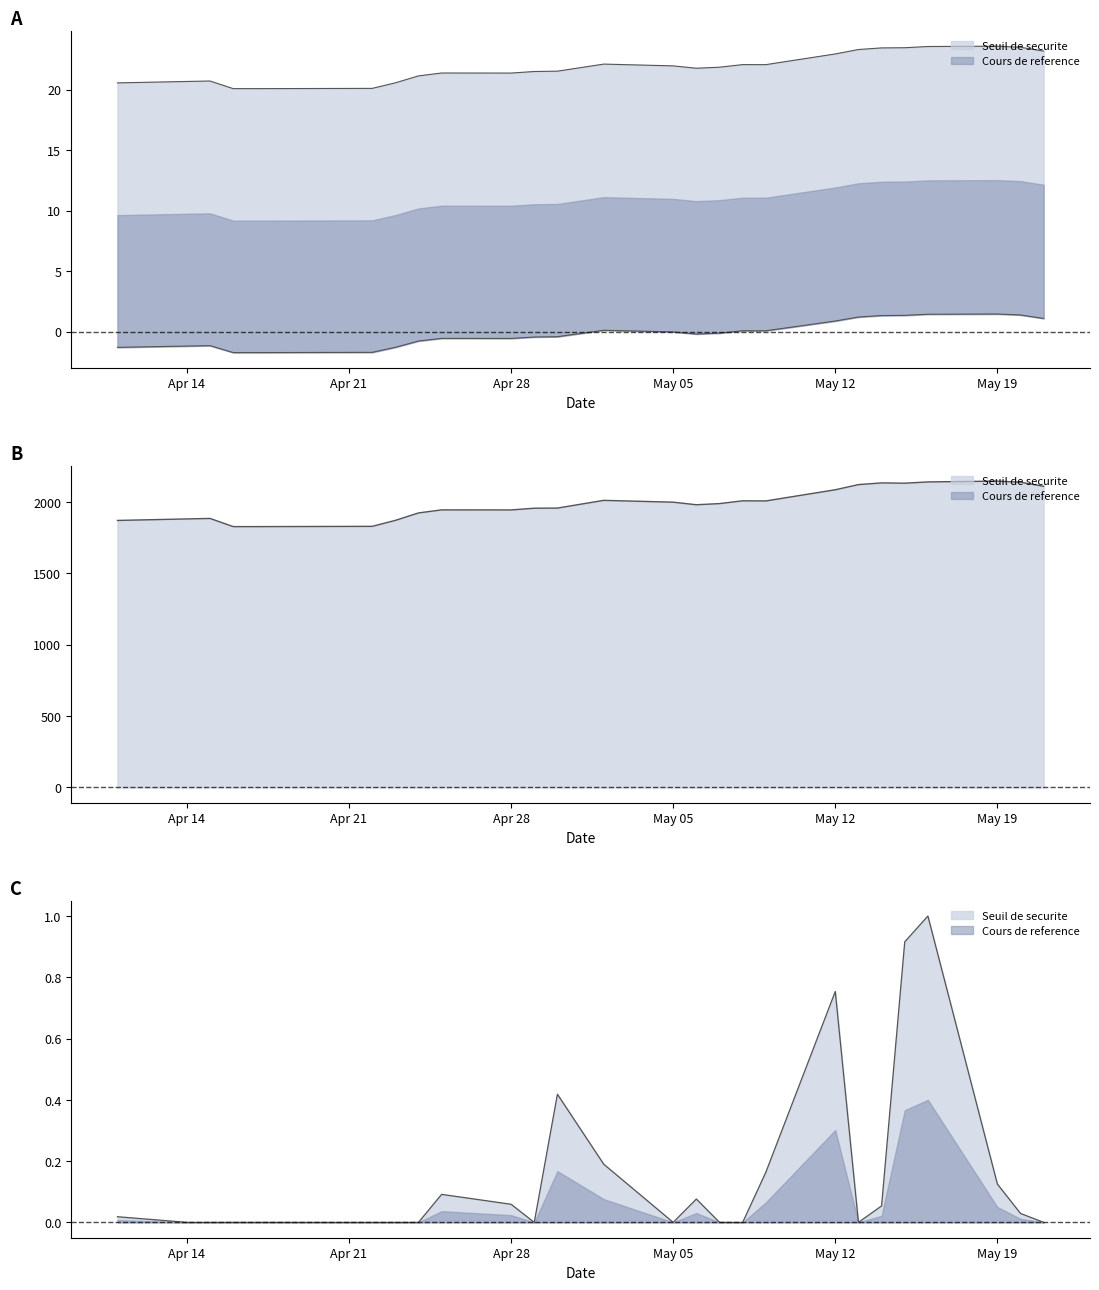

What is the difference between the Seuil de securite values at Apr 28 and Apr 14?

0.7